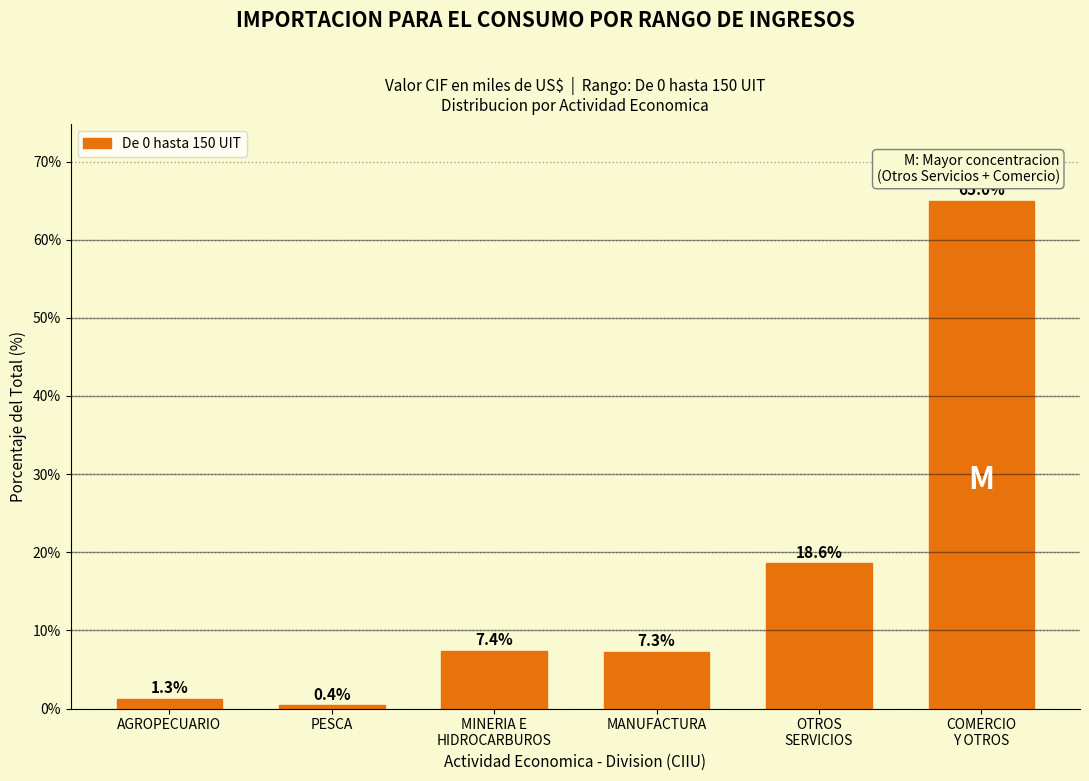

Reading right to left, extract all data points from this chart.

65.0	18.6	7.3	7.4	0.4	1.3